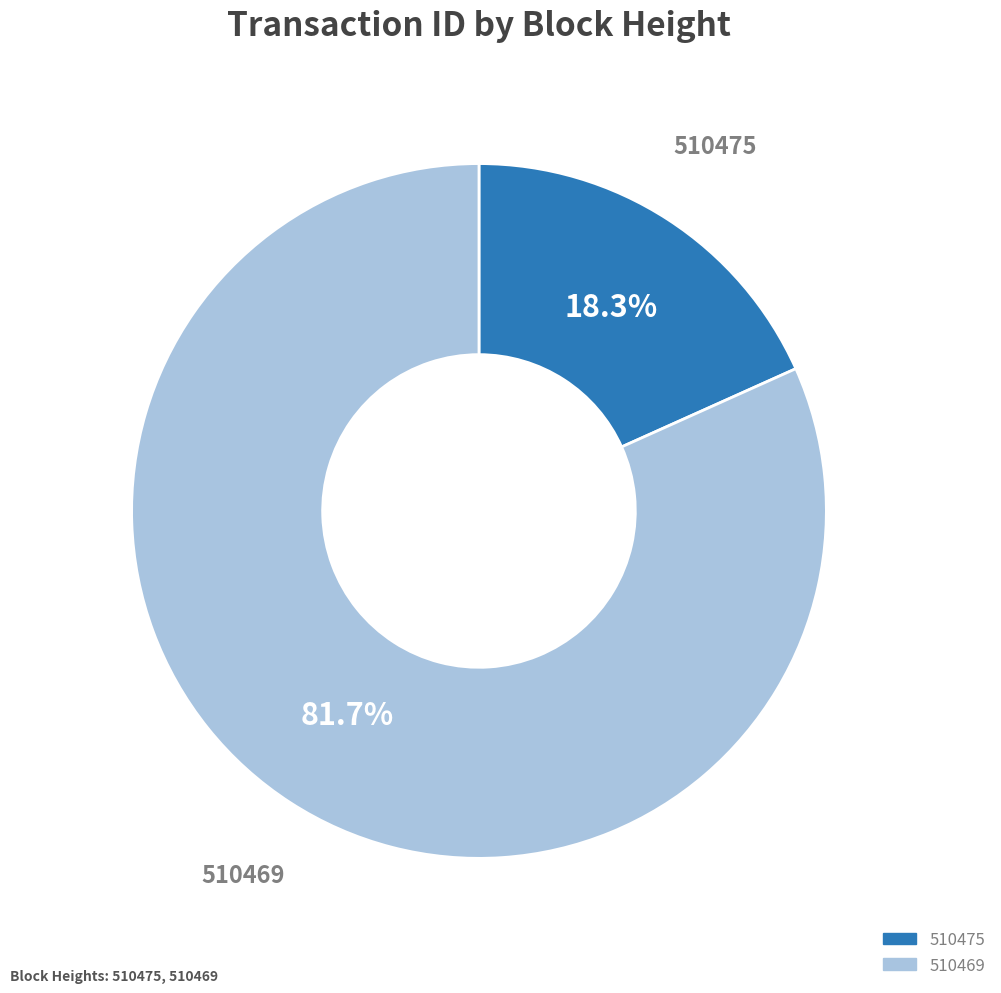

What is the largest slice in the pie chart?

510469